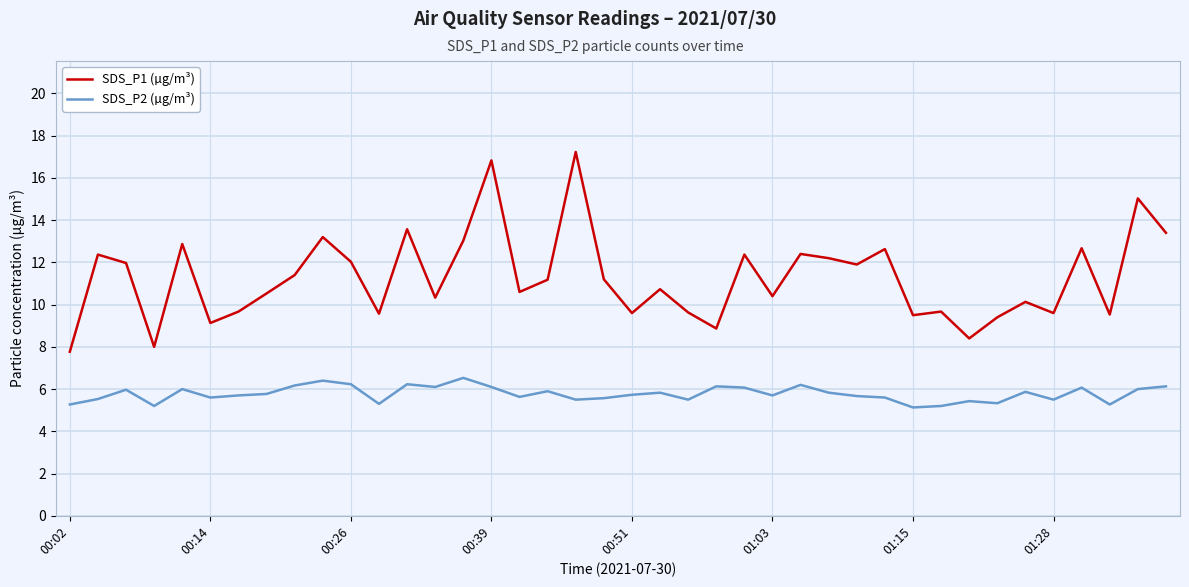

What is the difference between the maximum and minimum values in the SDS_P1 (µg/m³) series?

9.5